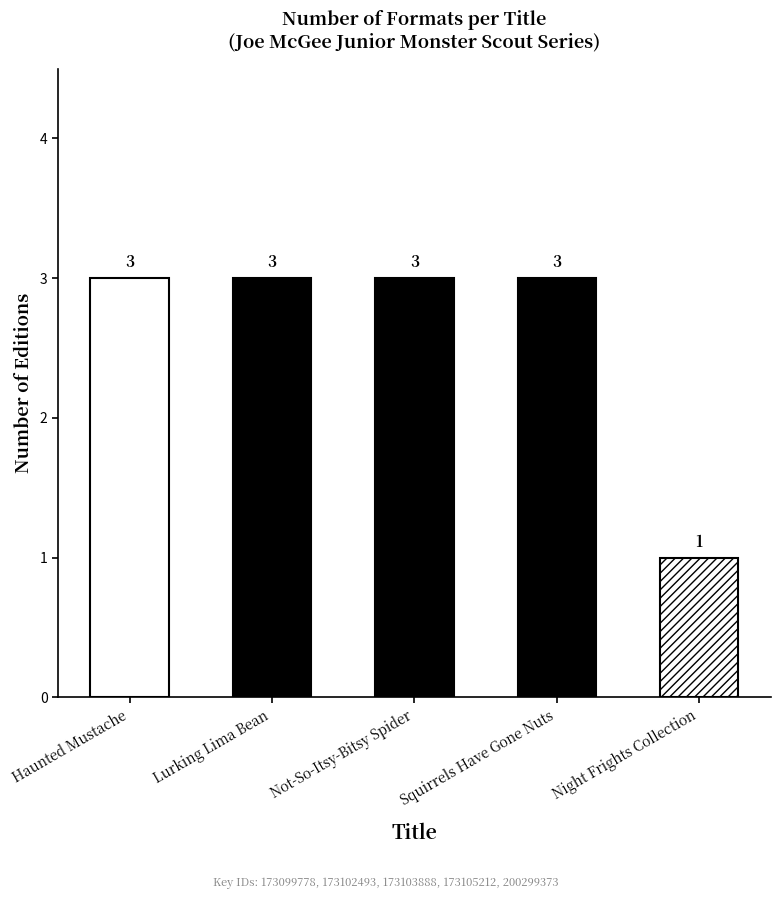

Reading right to left, what are all the values shown in this chart?

1	3	3	3	3